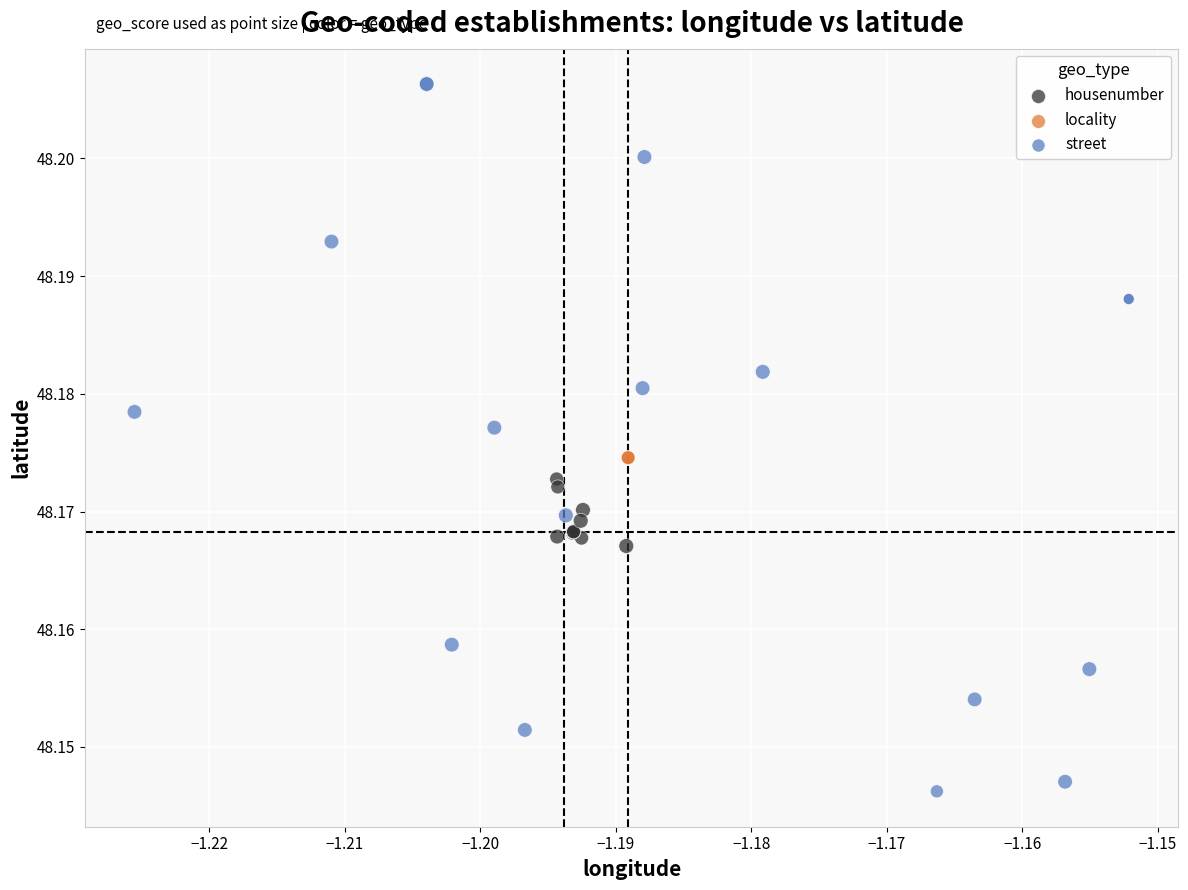

Which series reaches the minimum Y coordinate?

street